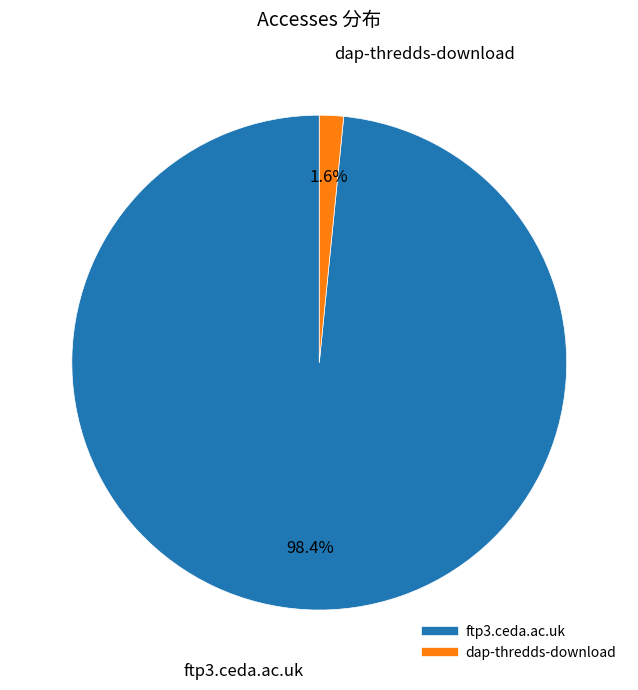

What is the smallest slice in the pie chart?

dap-thredds-download